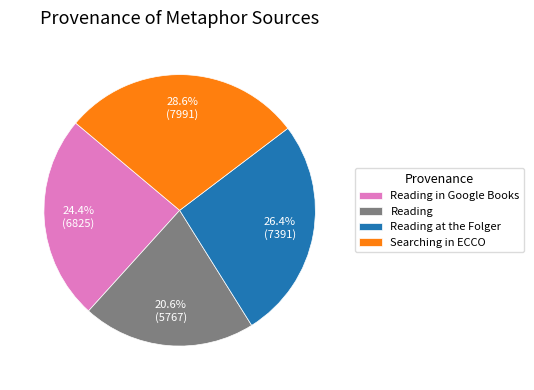

Is Reading at the Folger the majority of the pie?

No